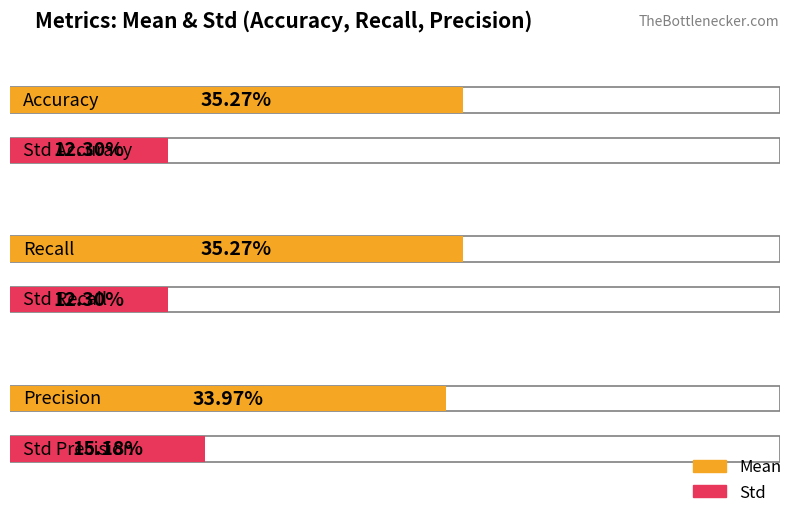

Rank the categories by Std value from highest to lowest.

Precision, Accuracy, Recall